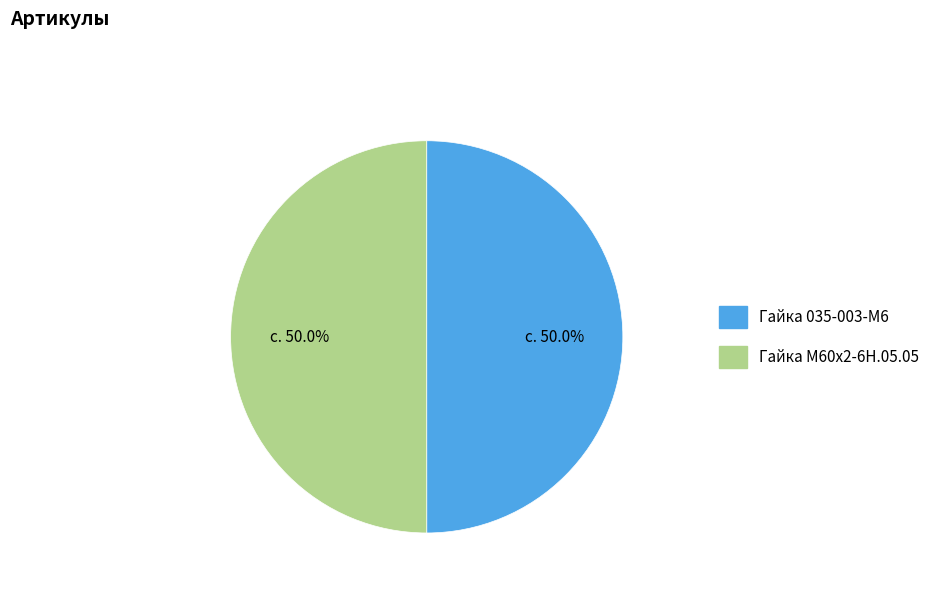

Do Гайка М60х2-6Н.05.05 and Гайка 035-003-М6 together represent more than half of the pie?

Yes